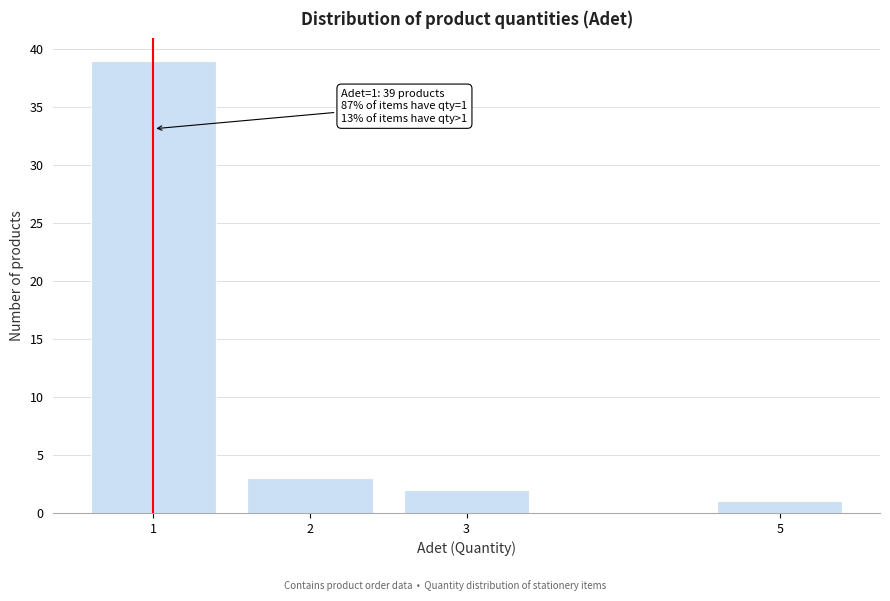

Reading left to right, list all the values displayed in this chart.

1=39	2=3	3=2	5=1